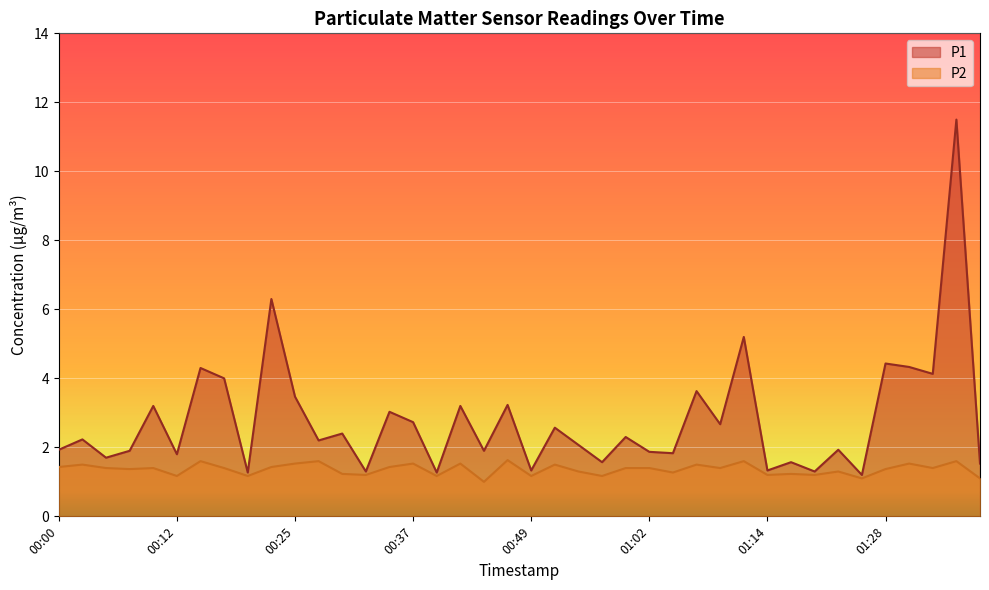

What is the label of the 23rd point from the left?

00:54